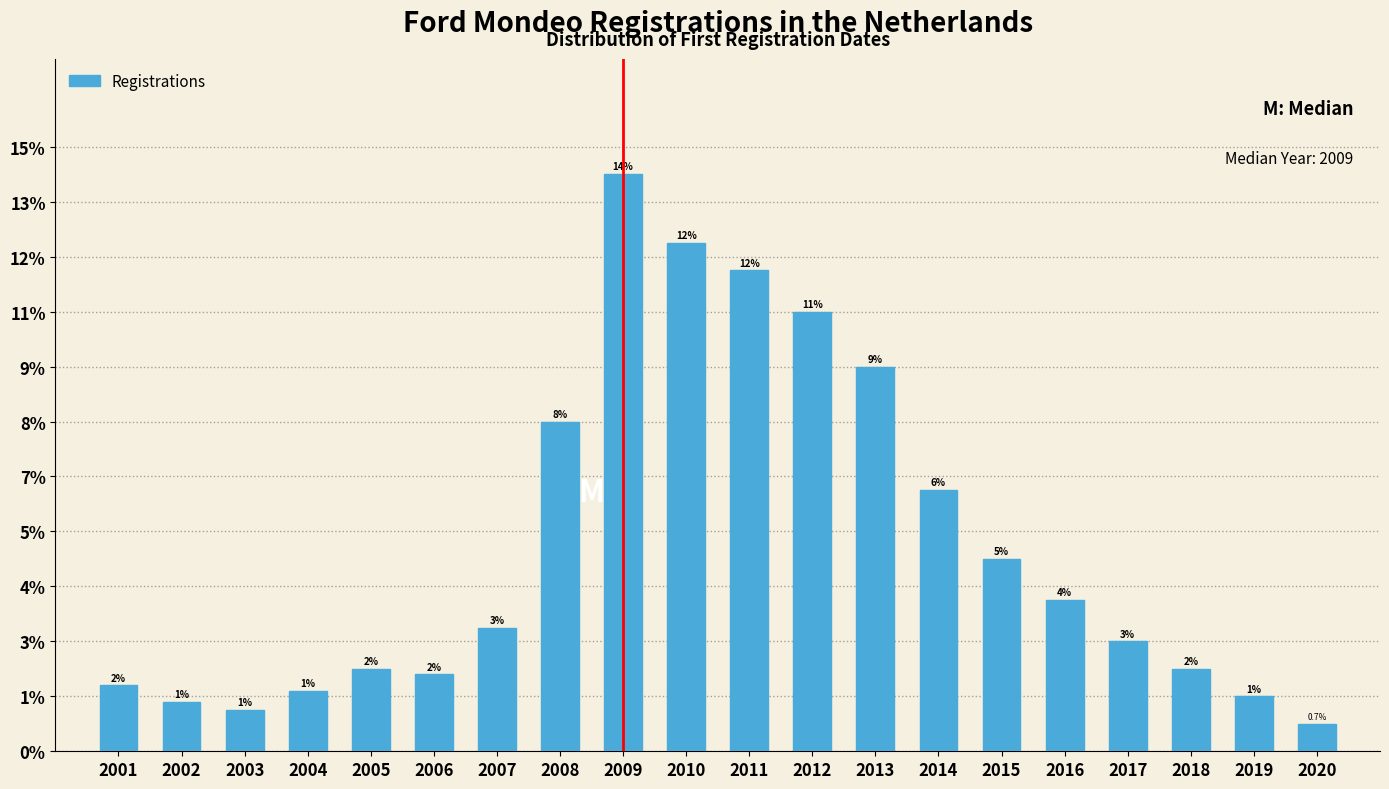

Are the bars horizontal?

No